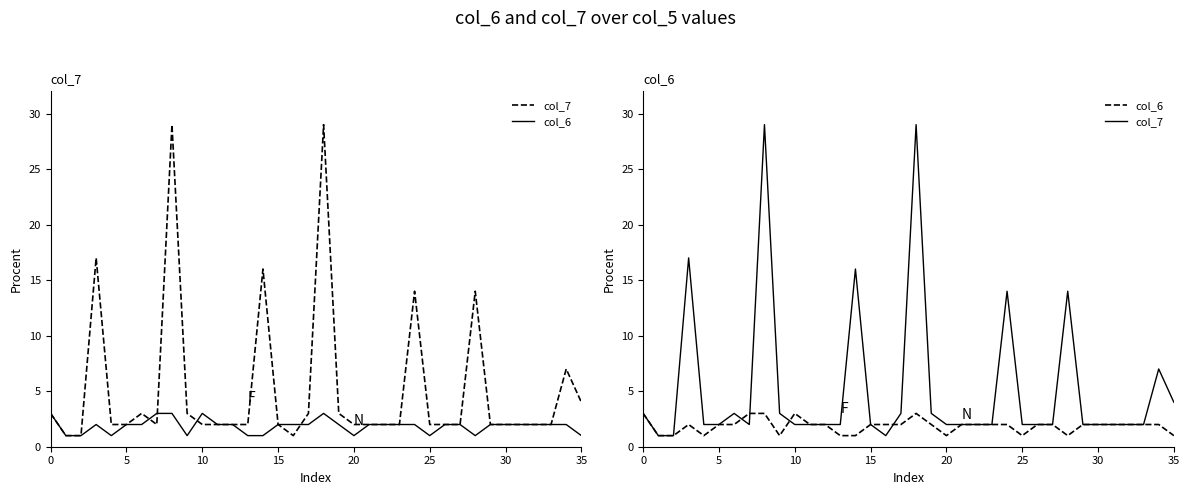

What is the minimum value shown in the chart?

1